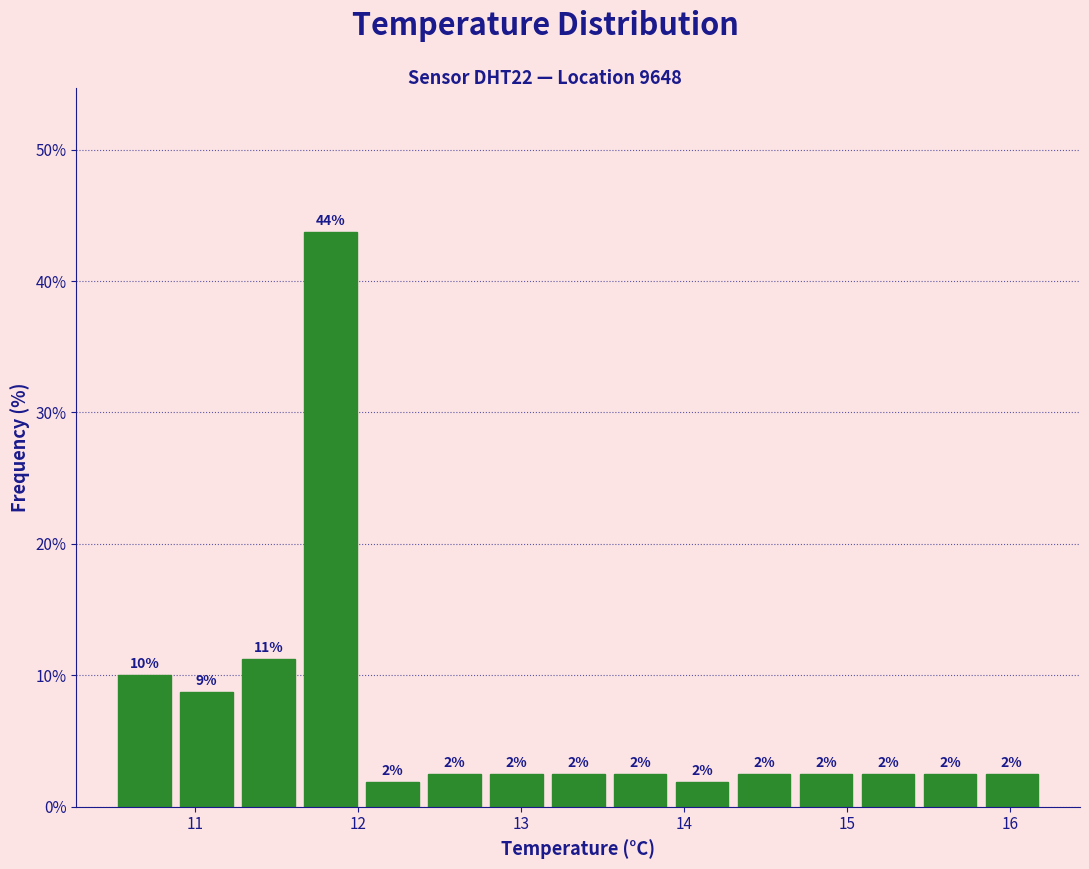

Around what value on the x-axis is the tallest bar? Give the approximate position of its centre, as read against the axis.

11.8